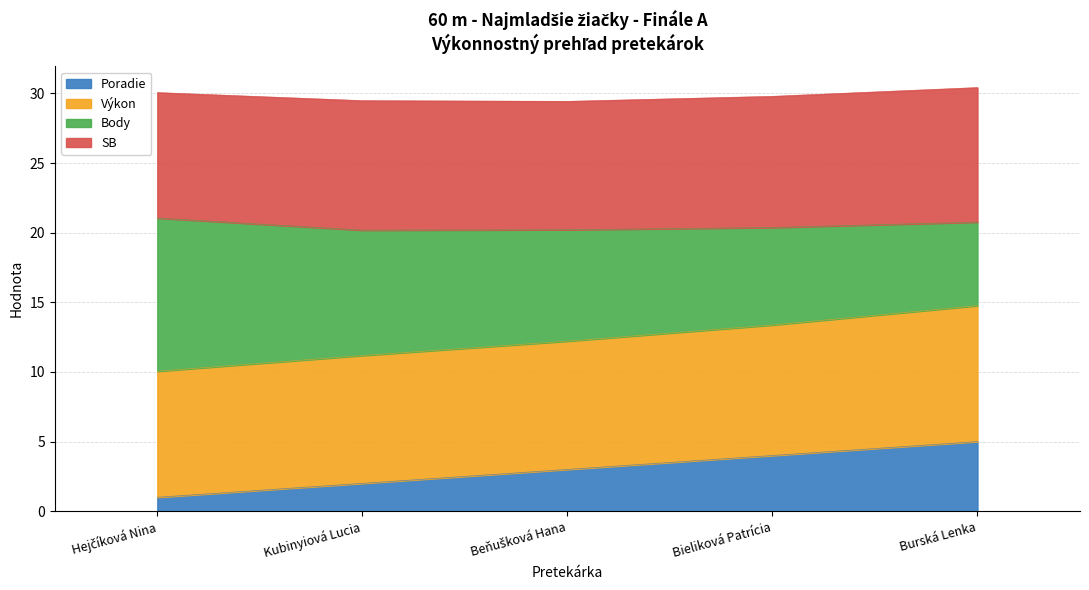

What is the maximum value for Poradie?

5.0